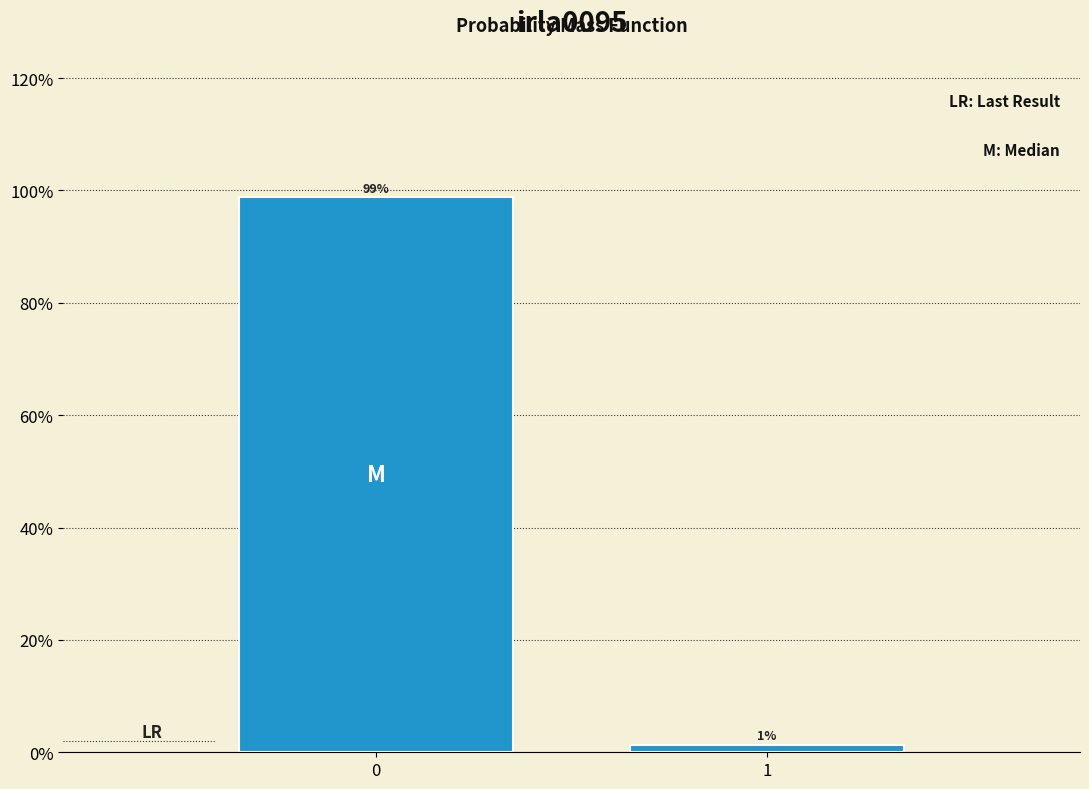

What is the sum of the values at 0 and 1?

100.0